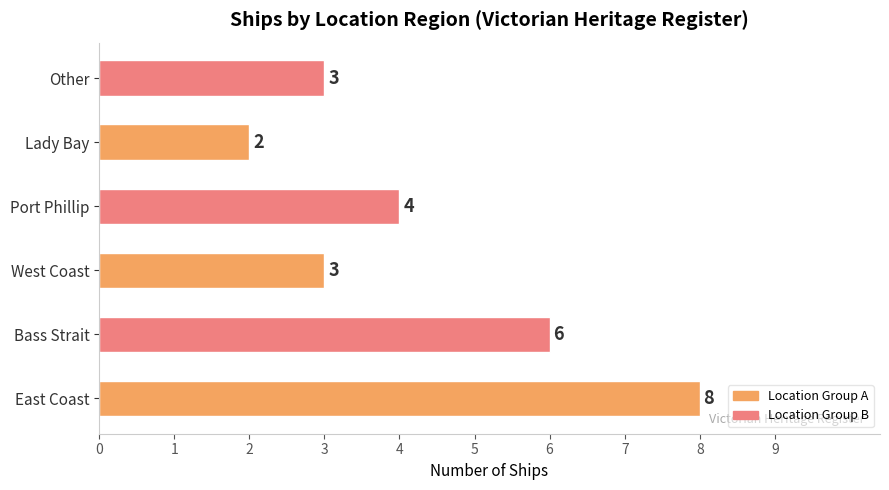

What is the minimum value shown in the chart?

2